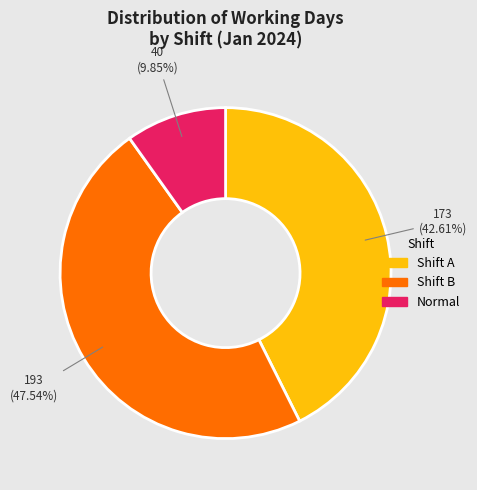

Between Shift B and Shift A, which is larger?

Shift B